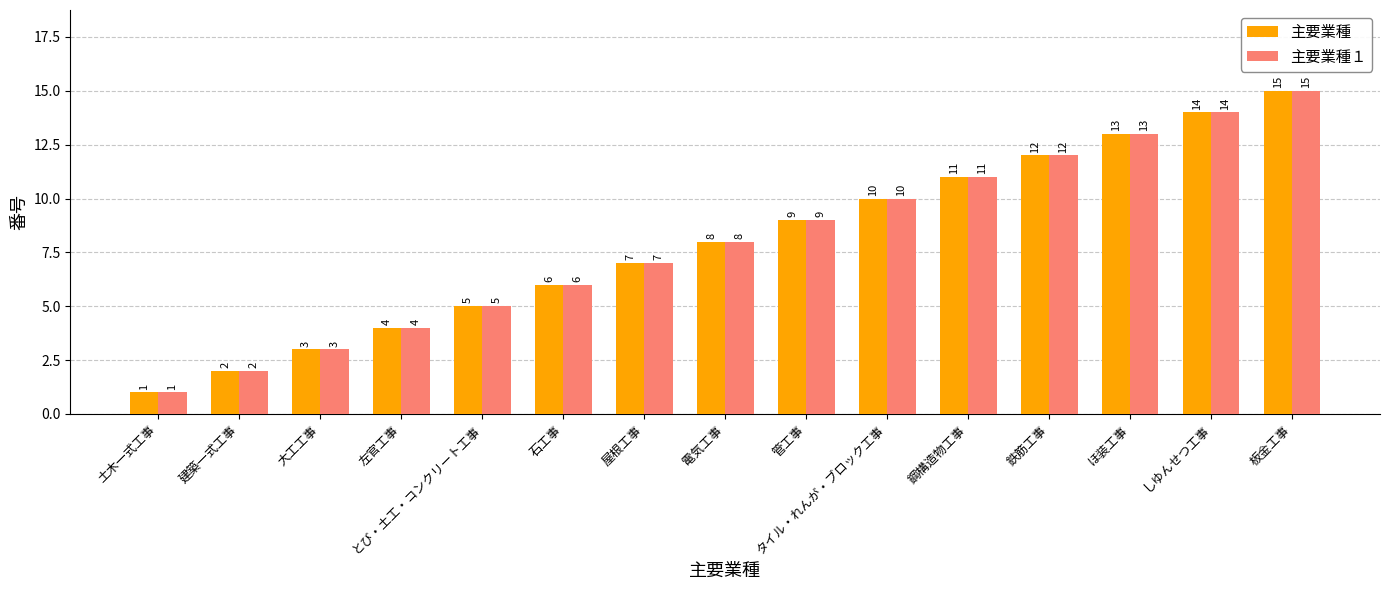

What is the minimum value shown in the chart?

1